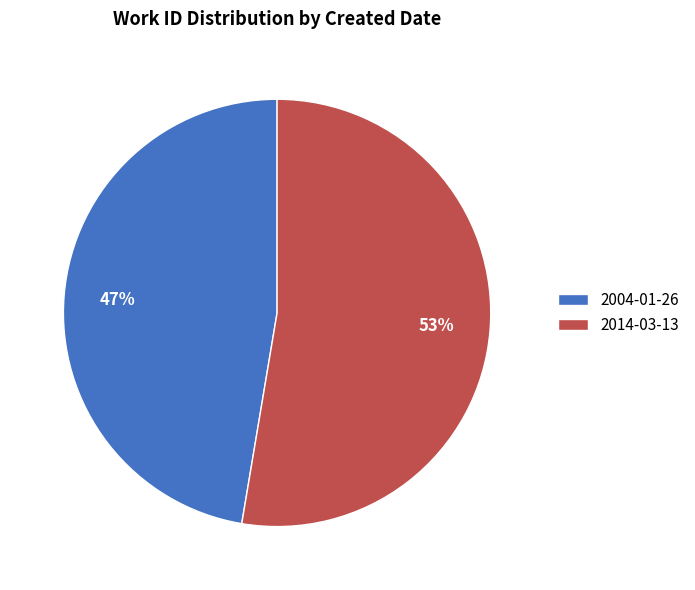

Which slice is the smallest?

2004-01-26